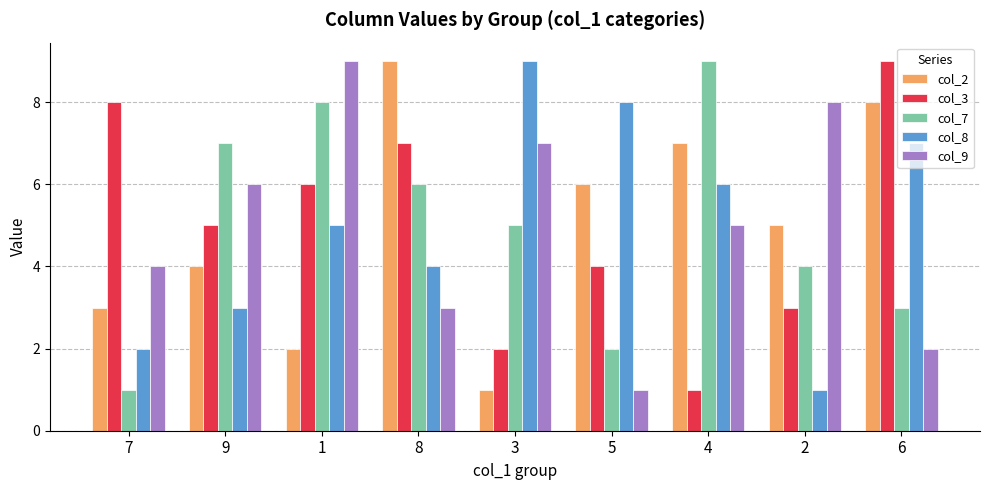

Reading left to right, what are all the values shown in this chart?

col_2: 3	4	2	9	1	6	7	5	8
col_3: 8	5	6	7	2	4	1	3	9
col_7: 1	7	8	6	5	2	9	4	3
col_8: 2	3	5	4	9	8	6	1	7
col_9: 4	6	9	3	7	1	5	8	2